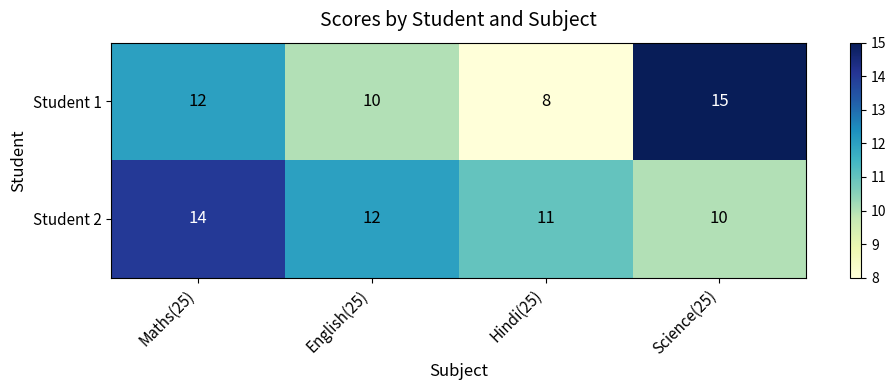

Count the Student 1 values in the range 10 to 15.

3